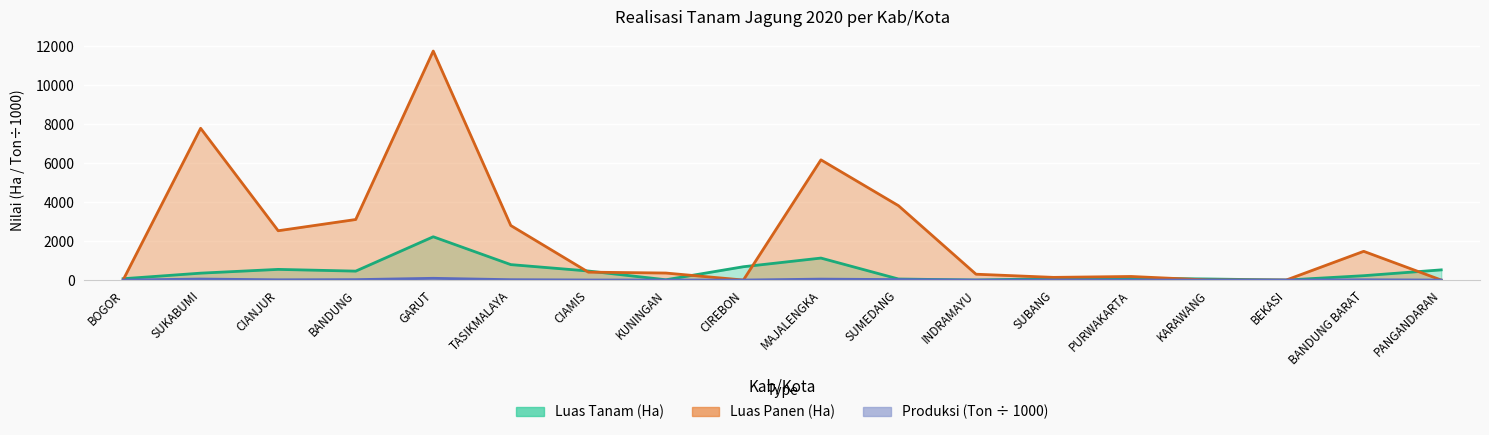

Which series has the widest spread of values?

Luas Panen (Ha)